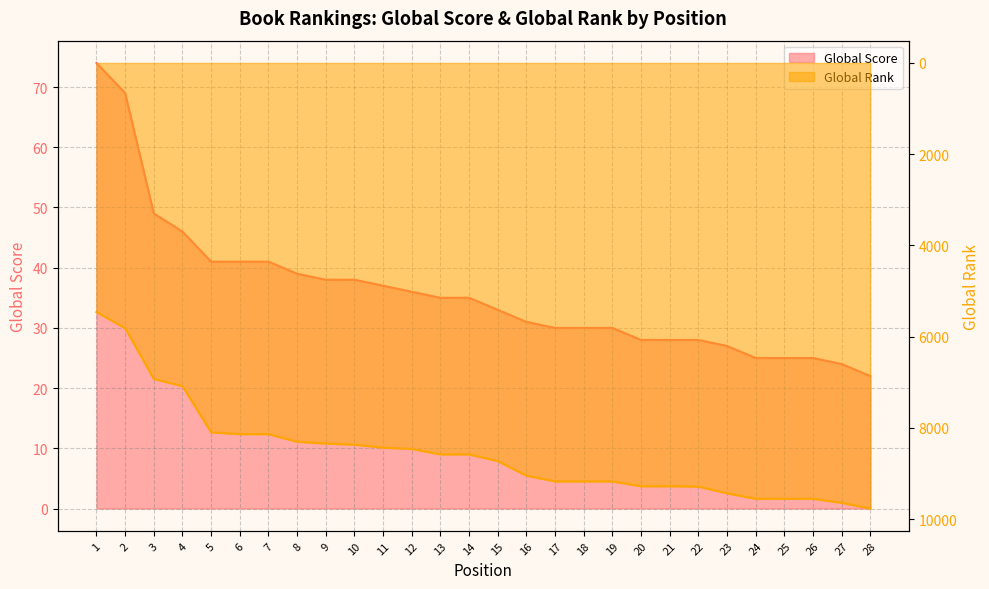

Between 5 and 27, which is larger?

5